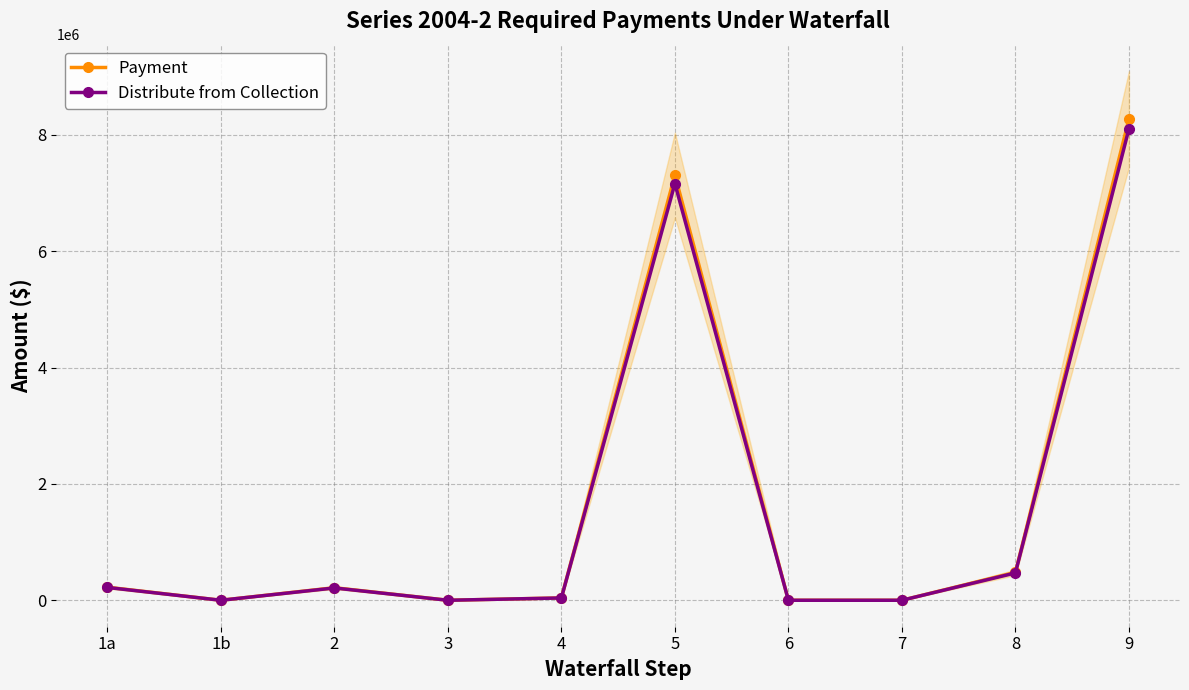

How many data points does each series have?

10